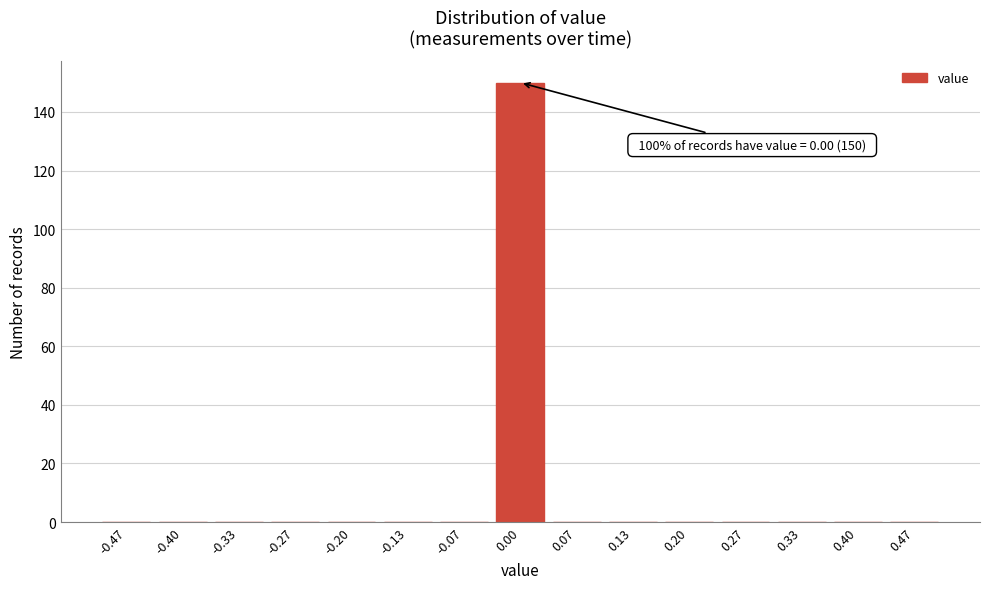

Reading right to left, list all the values displayed in this chart.

0.47=0	0.40=0	0.33=0	0.27=0	0.20=0	0.13=0	0.07=0	0.00=150	-0.07=0	-0.13=0	-0.20=0	-0.27=0	-0.33=0	-0.40=0	-0.47=0